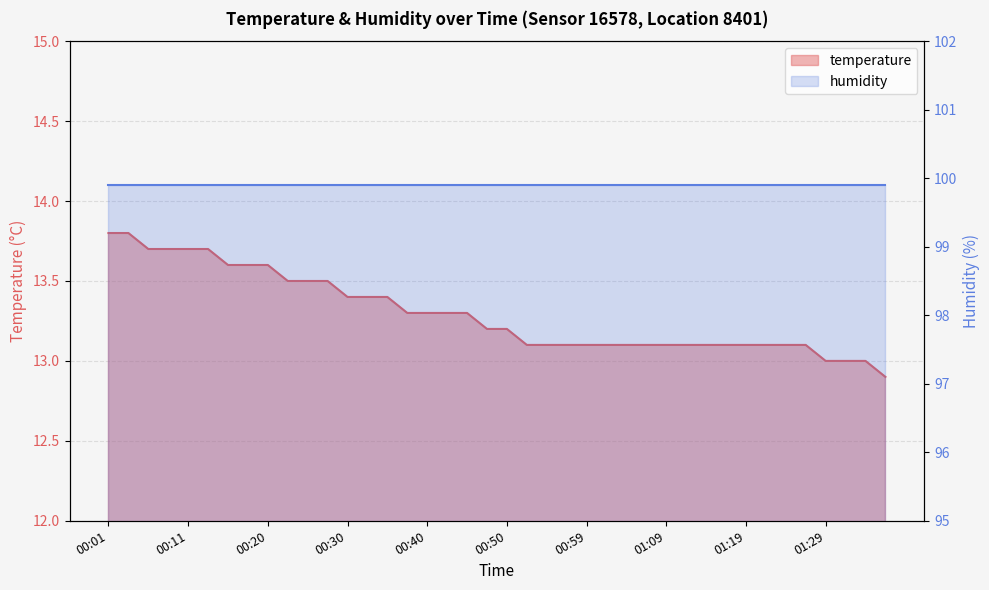

How many data points are less than 13?

1